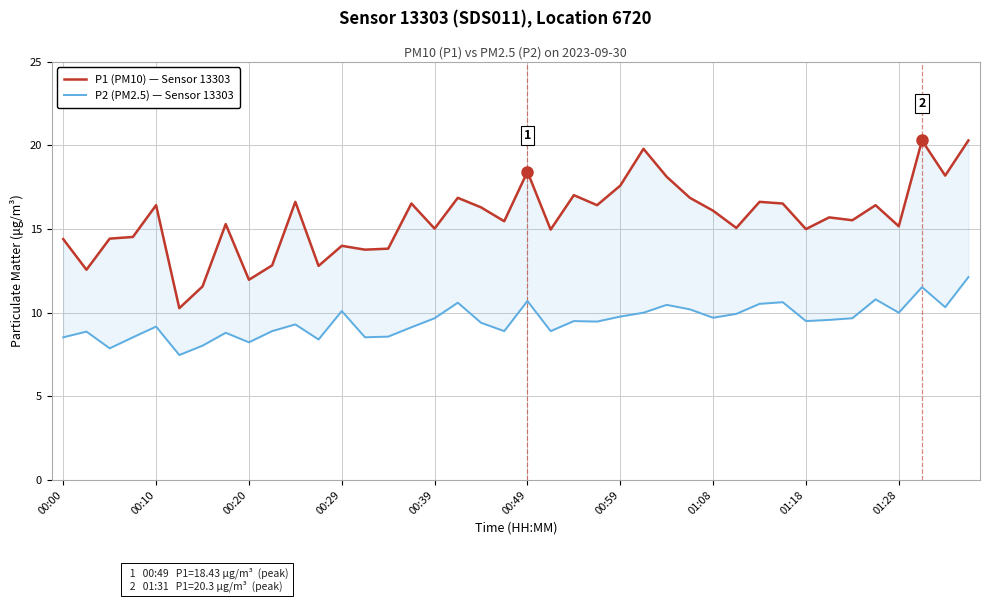

What is the difference between the P2 (PM2.5) — Sensor 13303 values at 18 and 00:49?

1.9